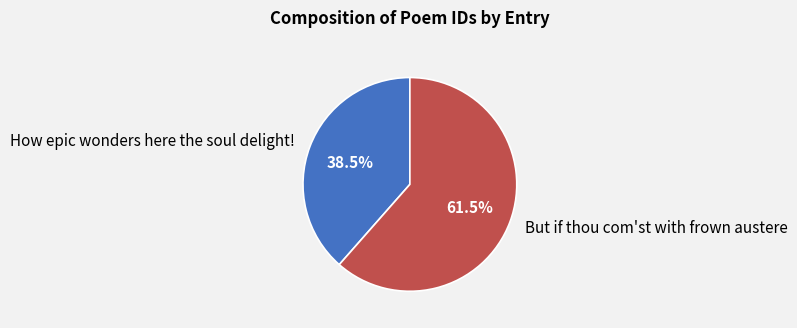

Rank the categories by value from lowest to highest.

How epic wonders here the soul delight!, But if thou com'st with frown austere